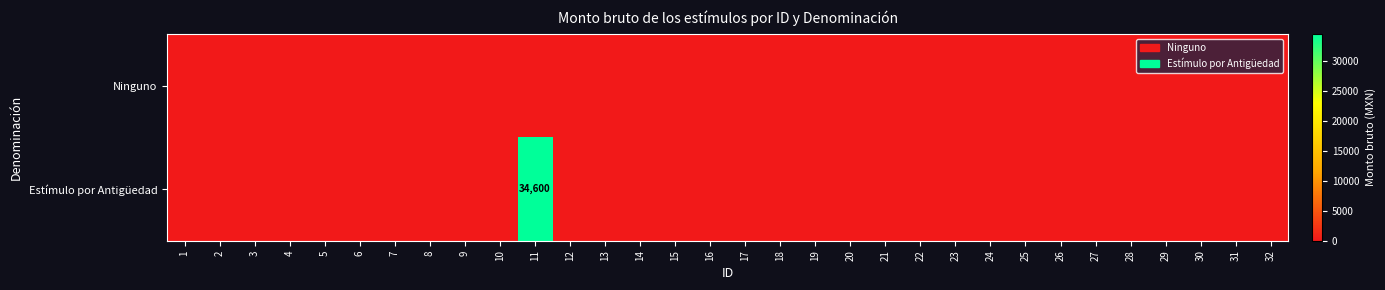

List the series in order of their peak value, highest first.

Estímulo por Antigüedad, Ninguno